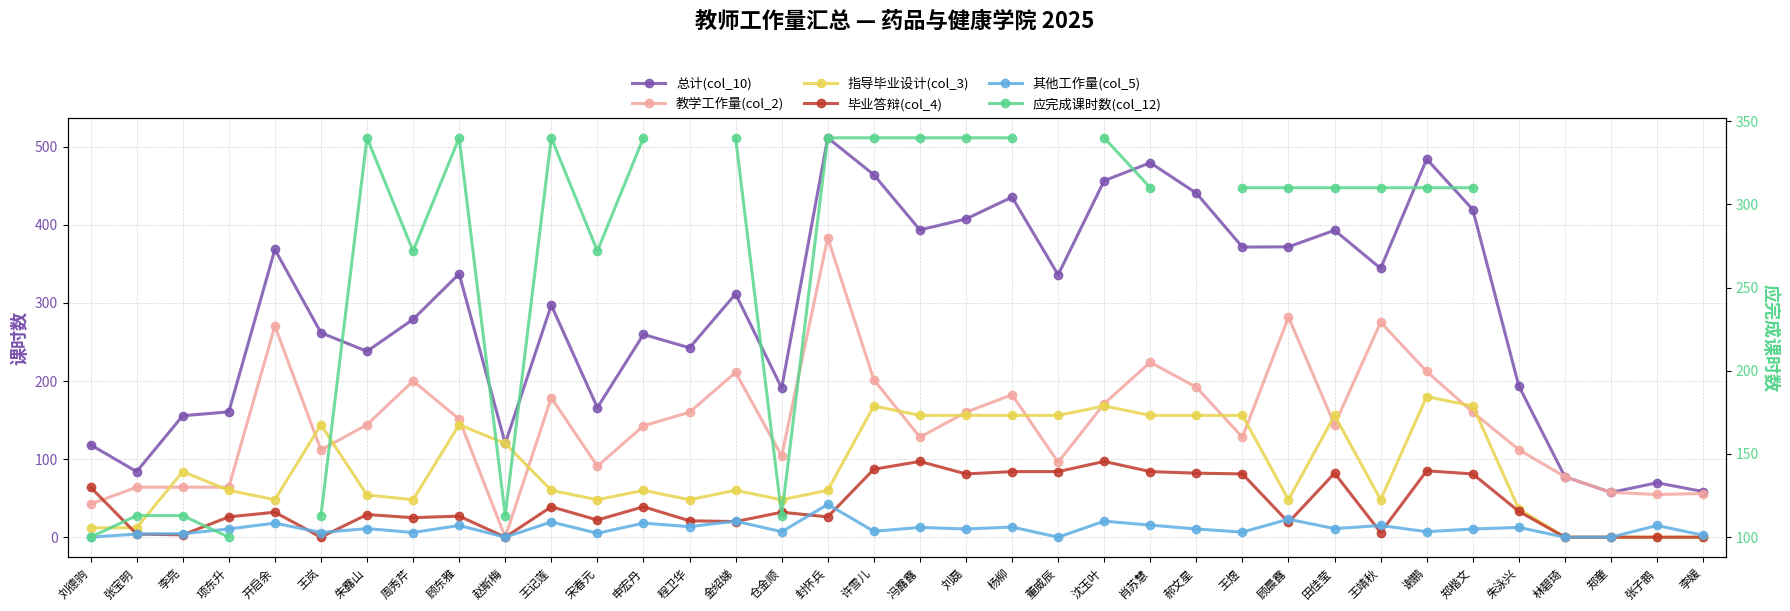

True or false: 其他工作量(col_5) and 总计(col_10) cross at least once.

False